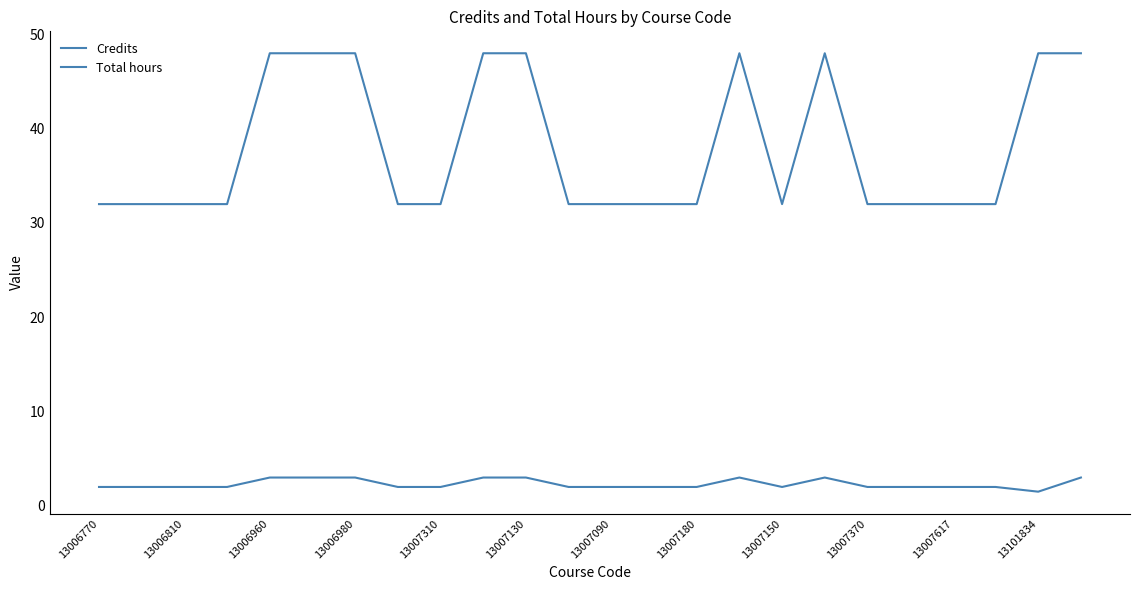

Does the chart display data point markers on the line(s)?

No